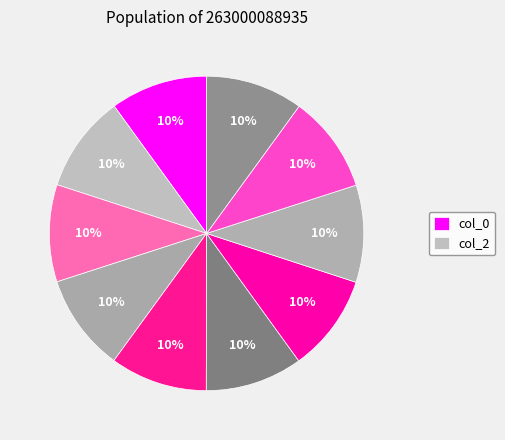

Is there a majority slice in this chart?

No